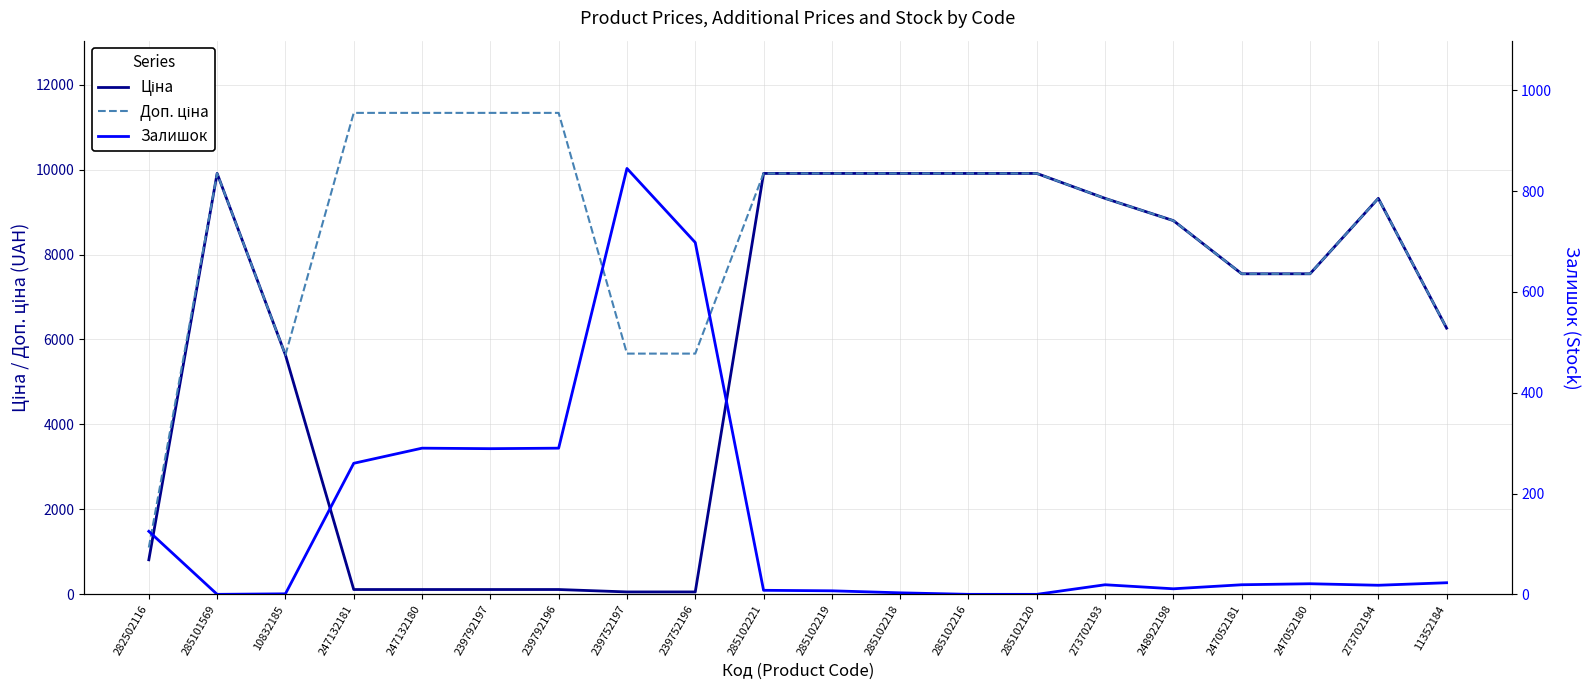

Which series has the largest total across all categories?

Доп. ціна